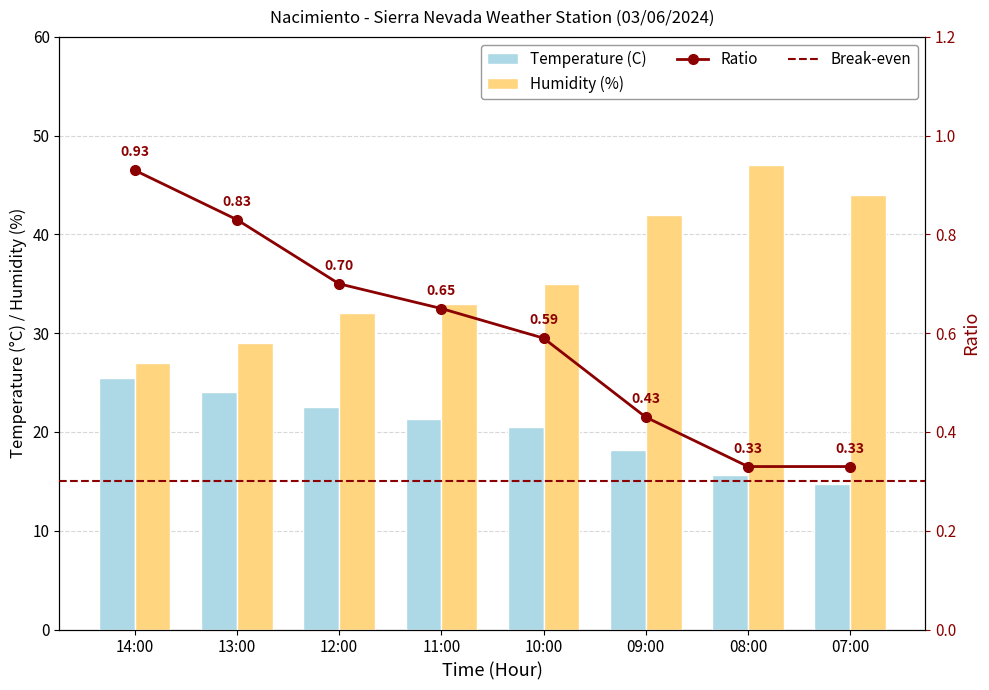

Reading left to right, list all the values displayed in this chart.

Temperature (C): 14:00=25.5	13:00=24.0	12:00=22.5	11:00=21.3	10:00=20.5	09:00=18.2	08:00=15.6	07:00=14.7
Humidity (%): 14:00=27.0	13:00=29.0	12:00=32.0	11:00=33.0	10:00=35.0	09:00=42.0	08:00=47.0	07:00=44.0